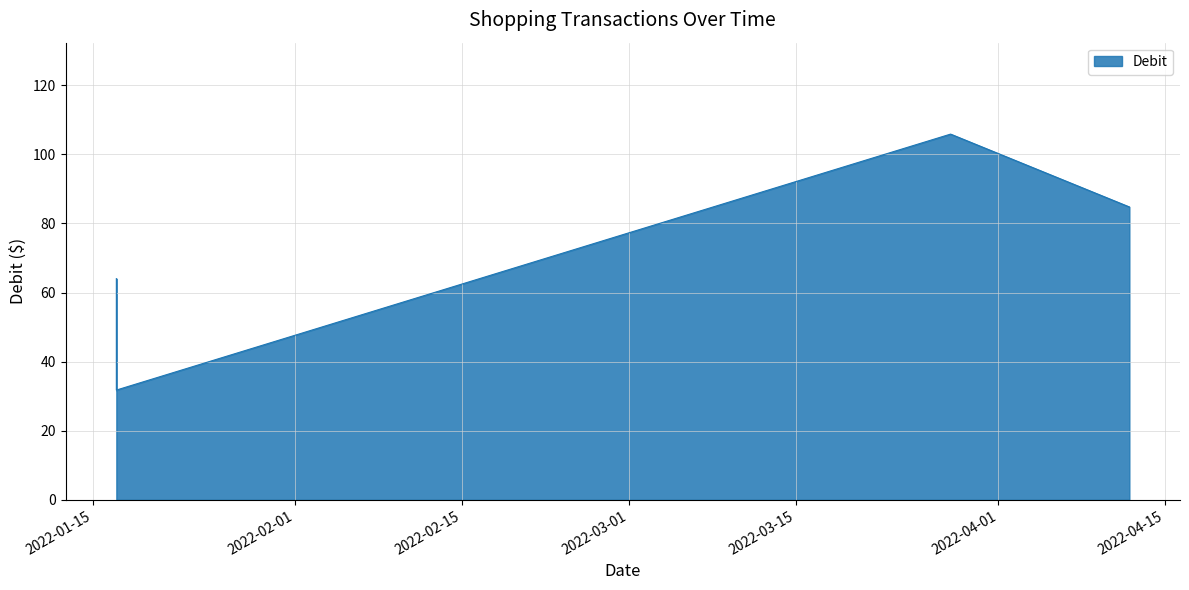

Reading right to left, extract all data points from this chart.

84.8	105.8	31.8	64.0